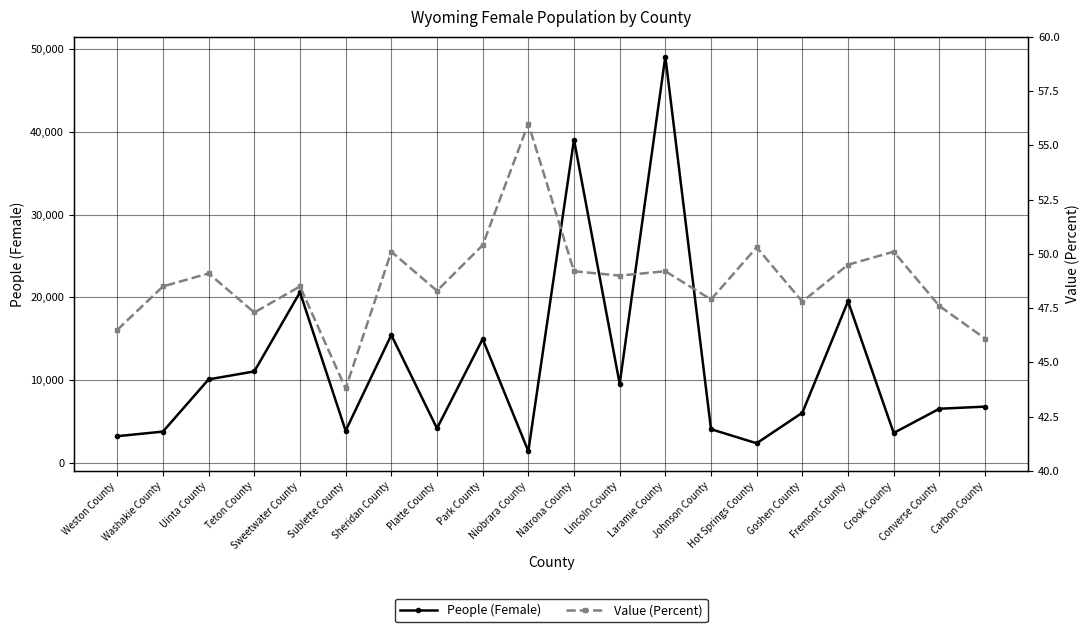

The Value (Percent) series shows 73.5 at Crook County. True or false?

False